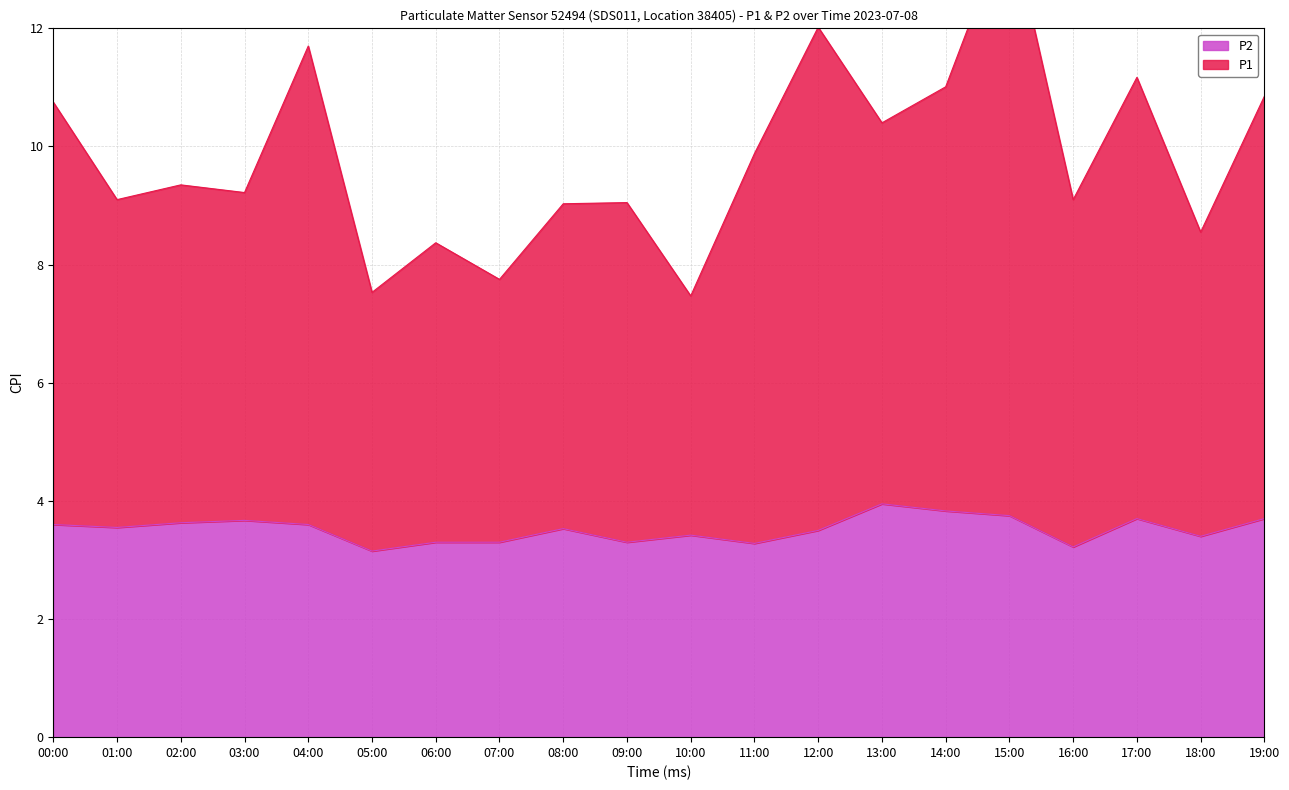

True or false: P1 and P2 cross at least once.

False